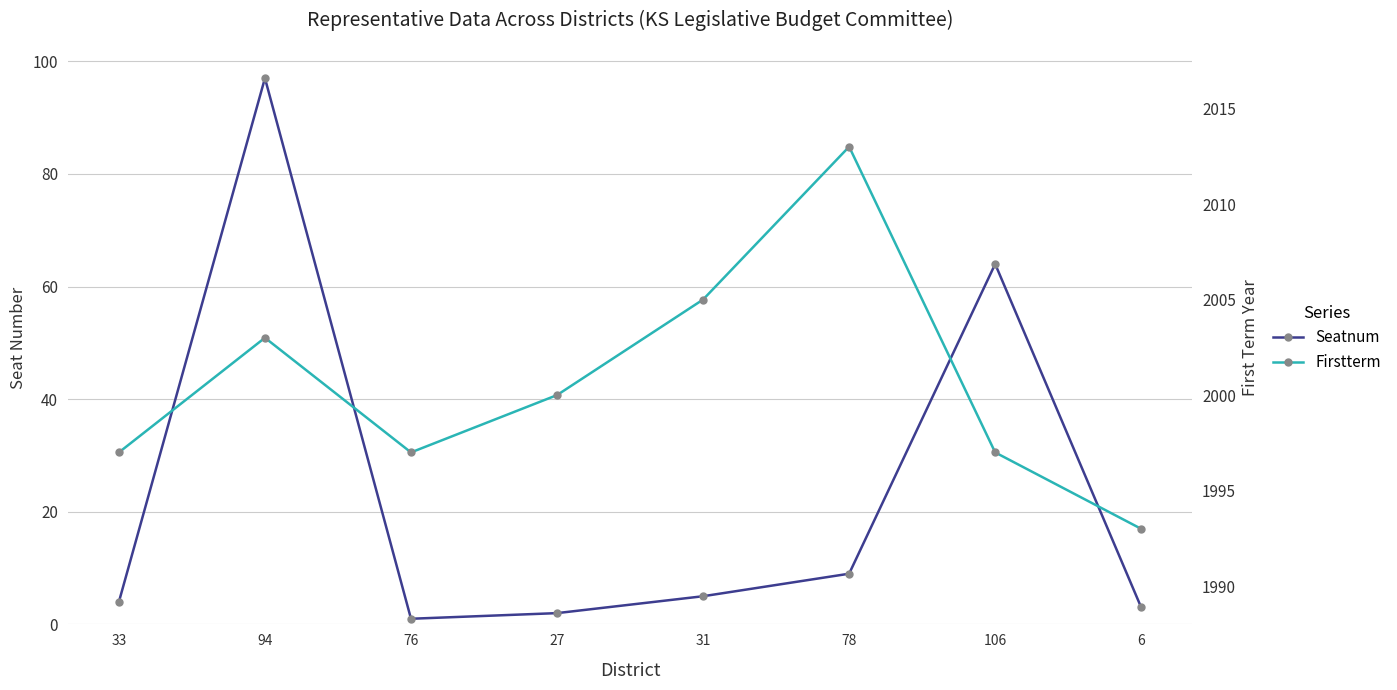

At which category is the sum across all series the highest?

94